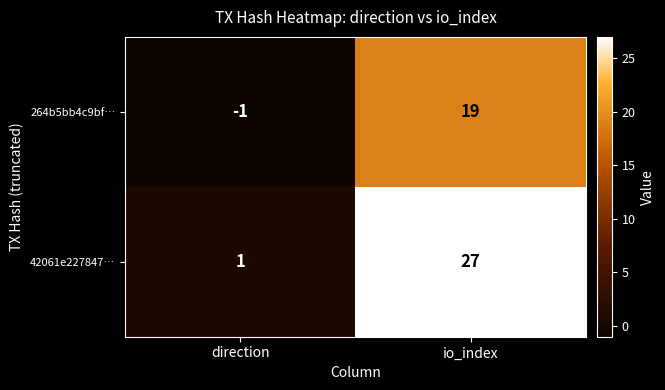

What is the average value of the 264b5bb4c9bf… series?

9